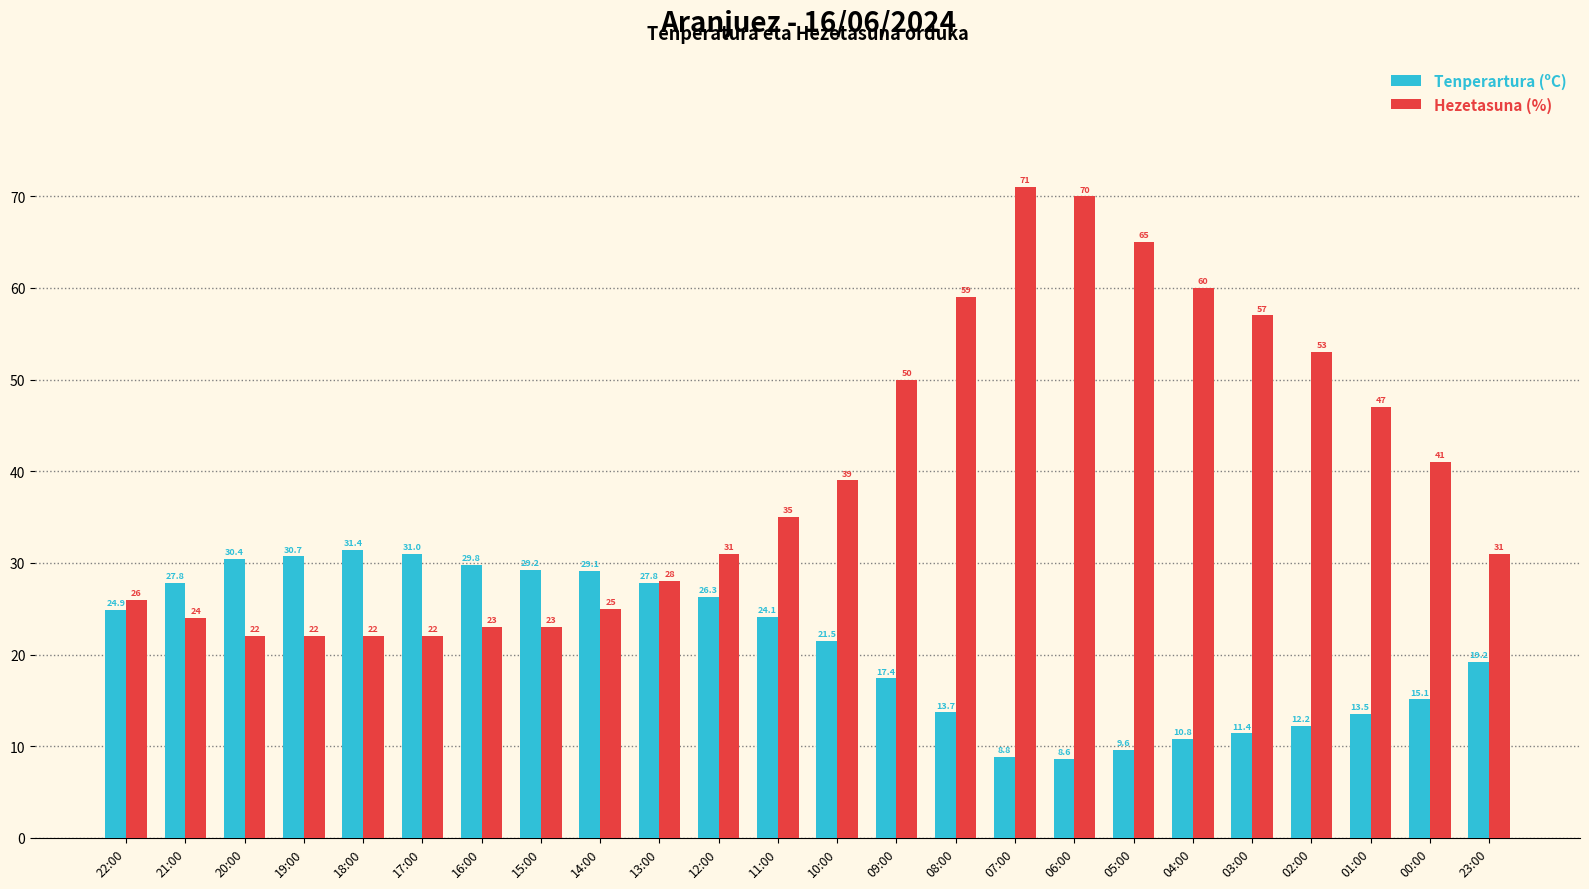

How many categories are shown in the chart?

24